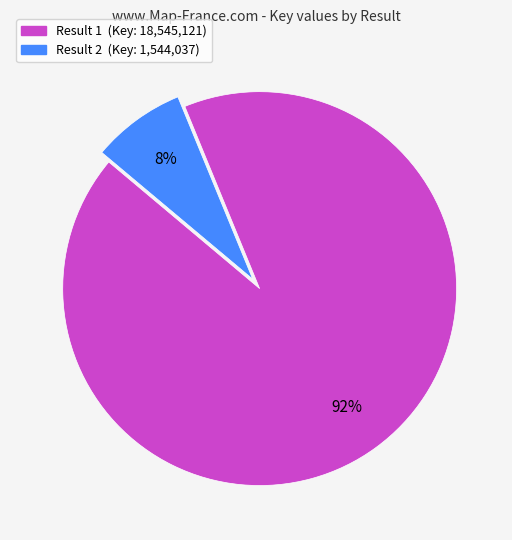

To the nearest percent, what is the average slice percentage?

50%